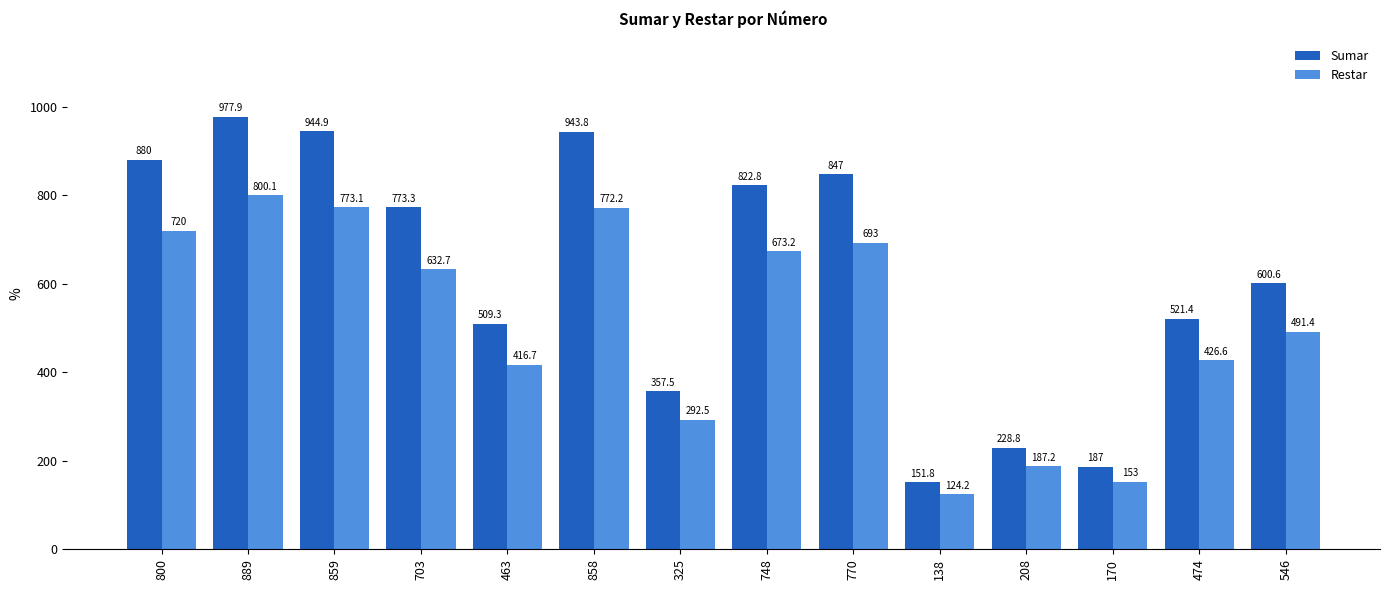

What is the sum of the Sumar values at 546 and 859?

1545.5